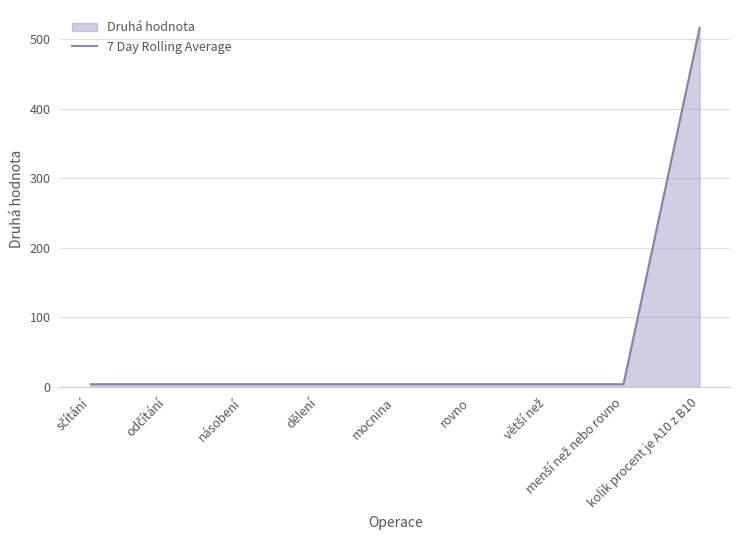

What is the sum of the values at rovno and menší než nebo rovno?

8